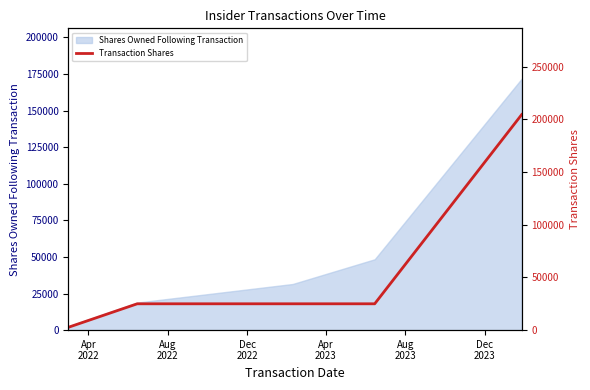

The chart shows a value of 297664 at Aug
2023. True or false?

False